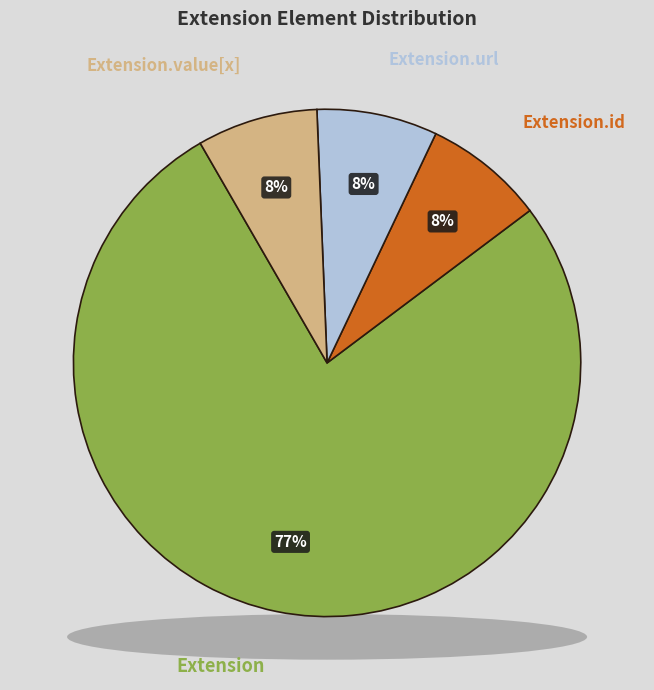

Does any single category account for the majority?

Yes